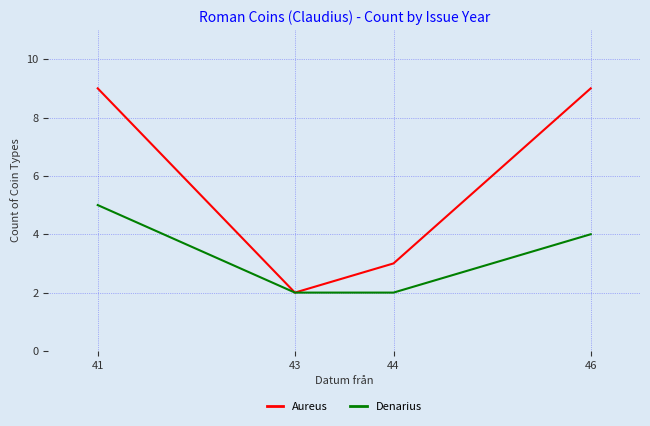

True or false: Denarius has more than 2 interior local peaks.

False